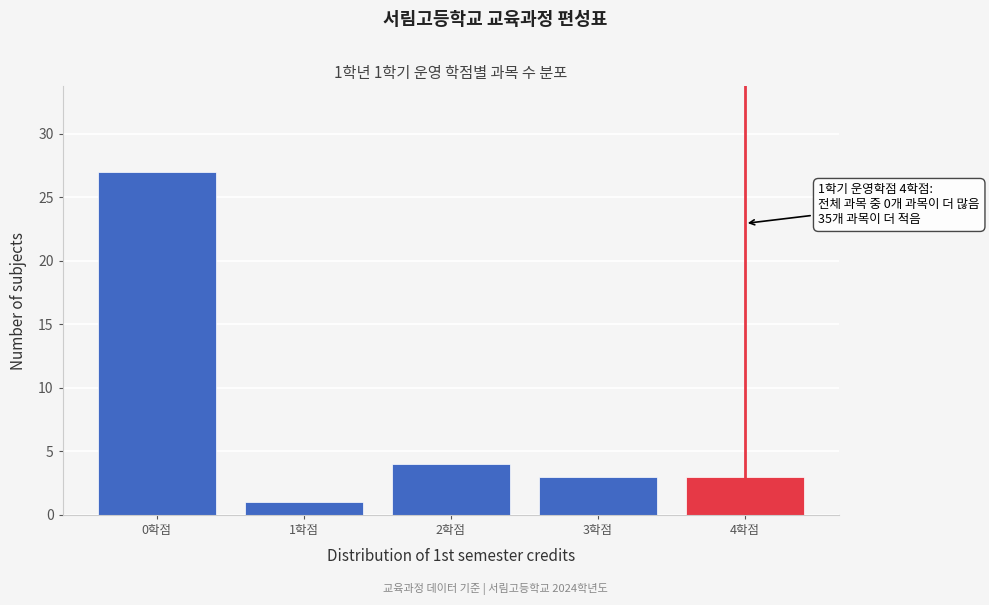

Over which range of the x-axis is the bar tallest?

-0.5 to 0.5